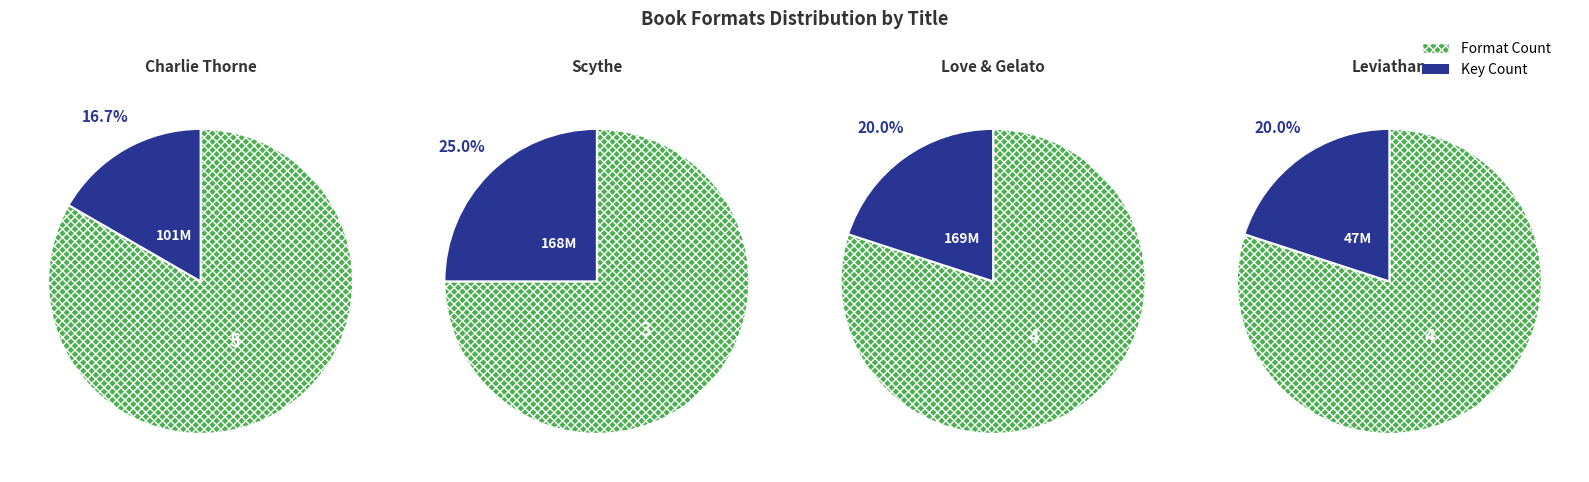

What is the smallest slice in the pie chart?

Charlie Thorne and the Last Equation